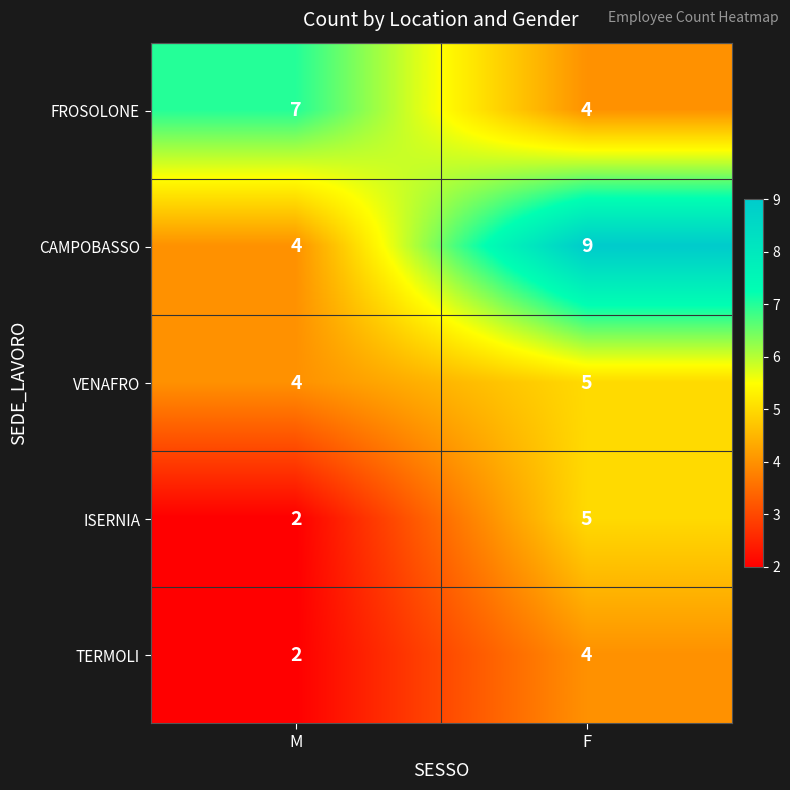

Reading right to left, what are all the values shown in this chart?

FROSOLONE: 4	7
CAMPOBASSO: 9	4
VENAFRO: 5	4
ISERNIA: 5	2
TERMOLI: 4	2